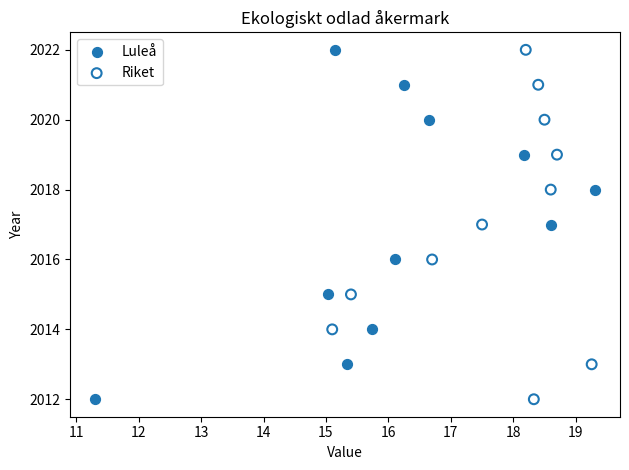

What are all the series names shown in the legend?

Luleå, Riket